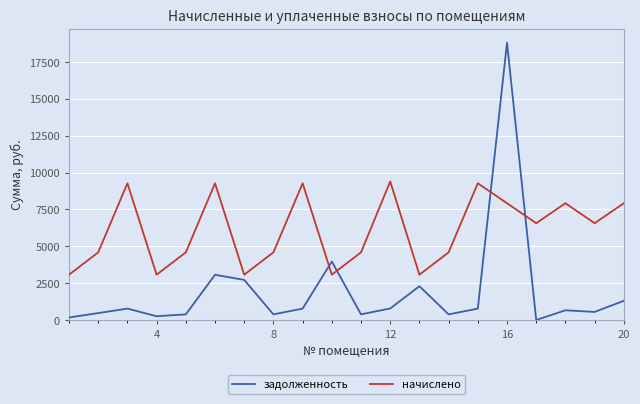

Which series has the widest spread of values?

задолженность